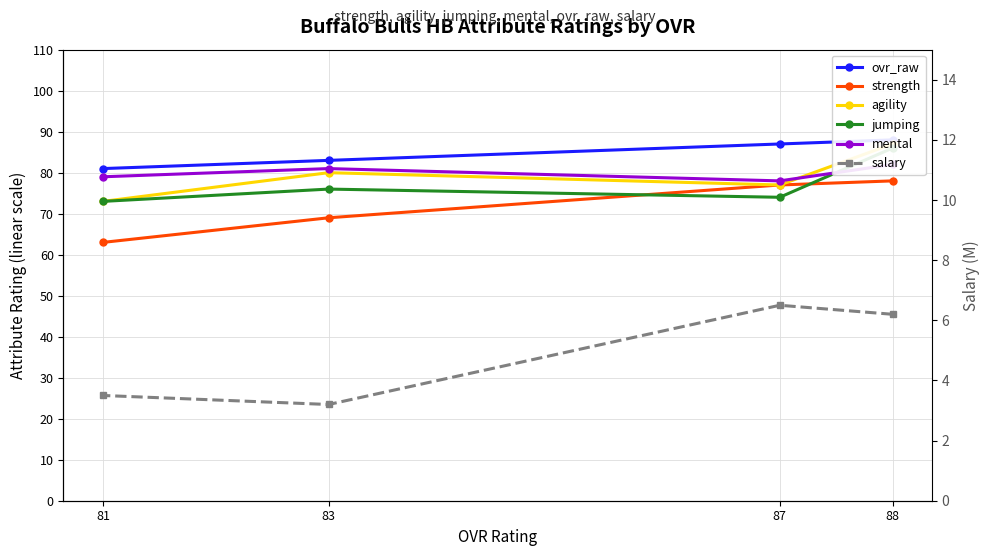

What is the minimum value shown in the chart?

3.2